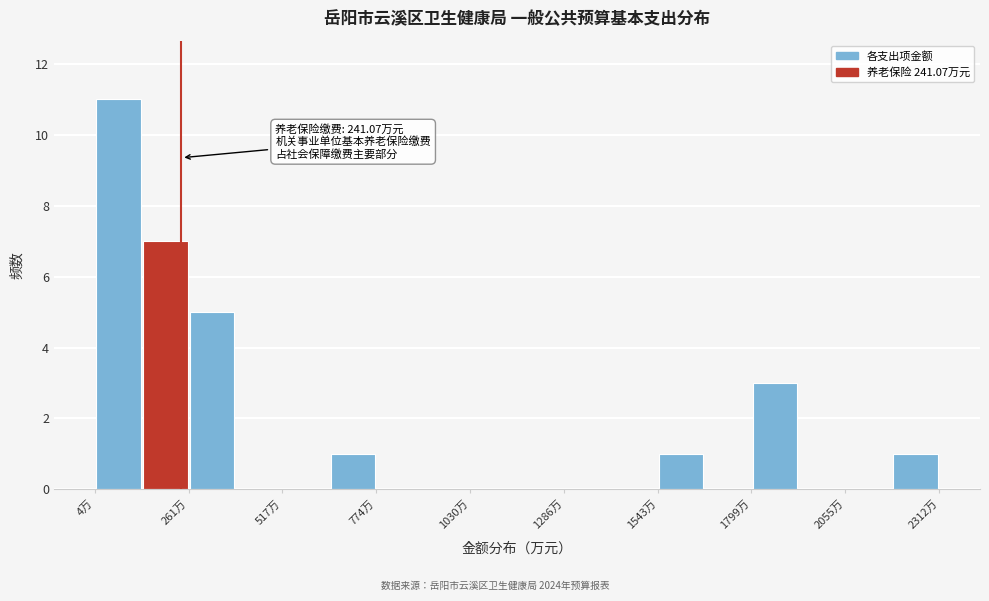

Read against the x-axis, roughly where is the centre of the tallest bar?

50